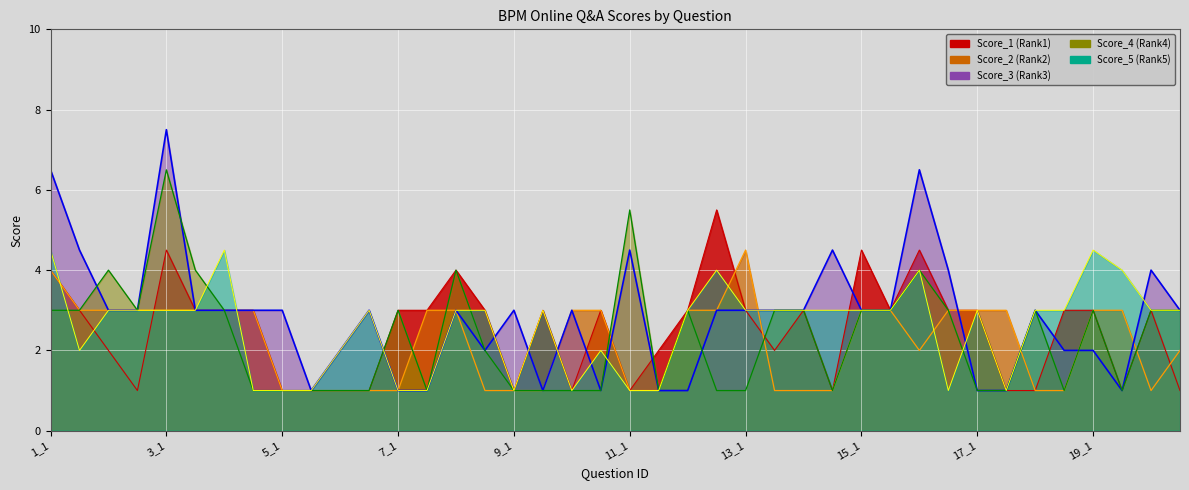

Does the chart display data point markers on the line(s)?

No